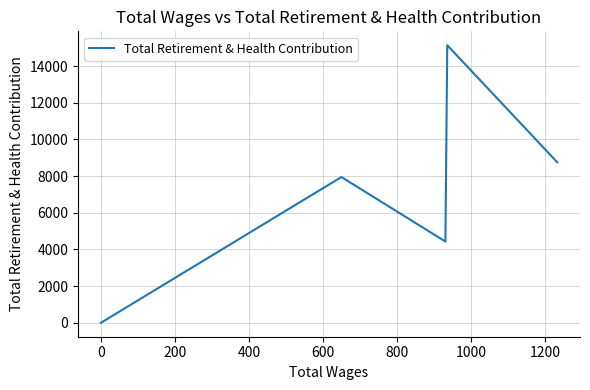

Is this an area chart (filled region under the line)?

No